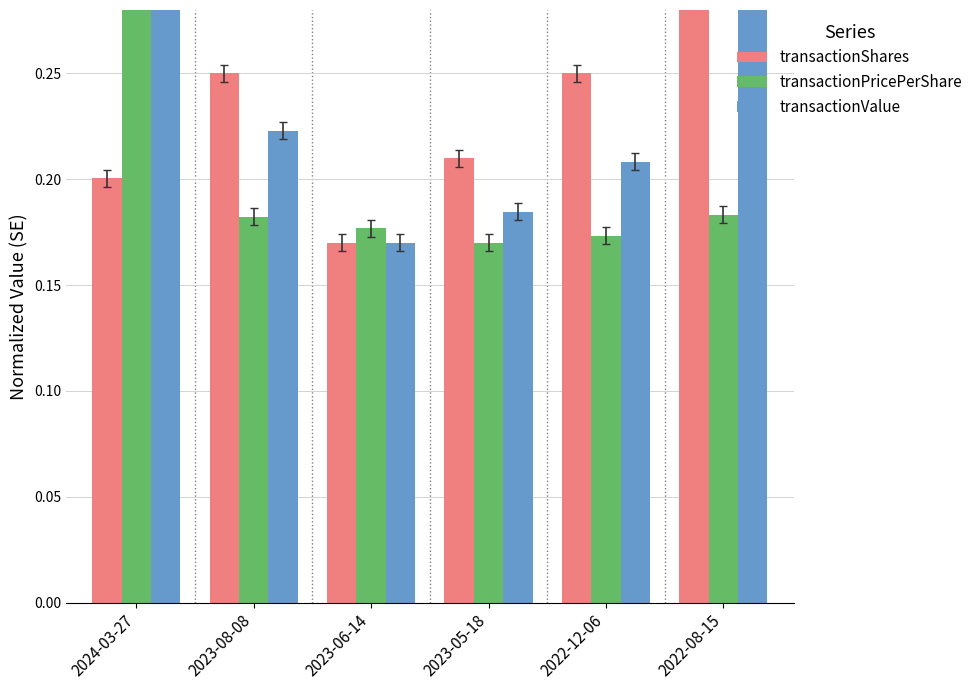

Rank the categories by transactionPricePerShare value from highest to lowest.

2024-03-27, 2022-08-15, 2023-08-08, 2023-06-14, 2022-12-06, 2023-05-18